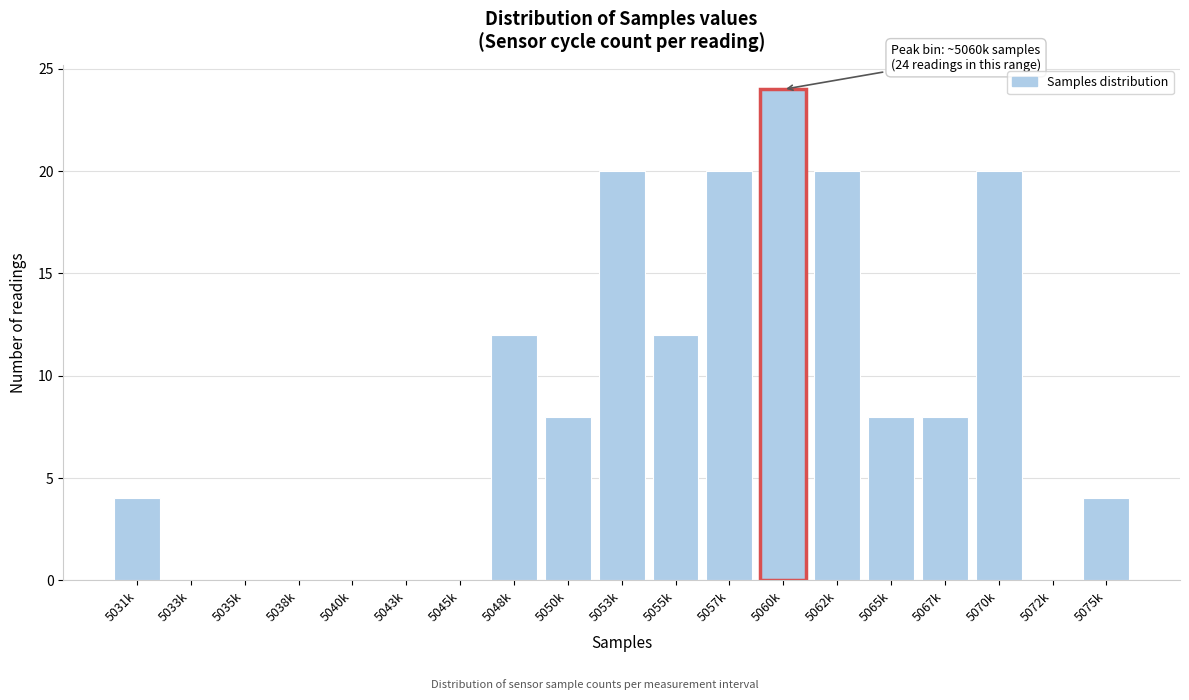

Reading left to right, what are all the values shown in this chart?

5031k=4	5033k=0	5035k=0	5038k=0	5040k=0	5043k=0	5045k=0	5048k=12	5050k=8	5053k=20	5055k=12	5057k=20	5060k=24	5062k=20	5065k=8	5067k=8	5070k=20	5072k=0	5075k=4